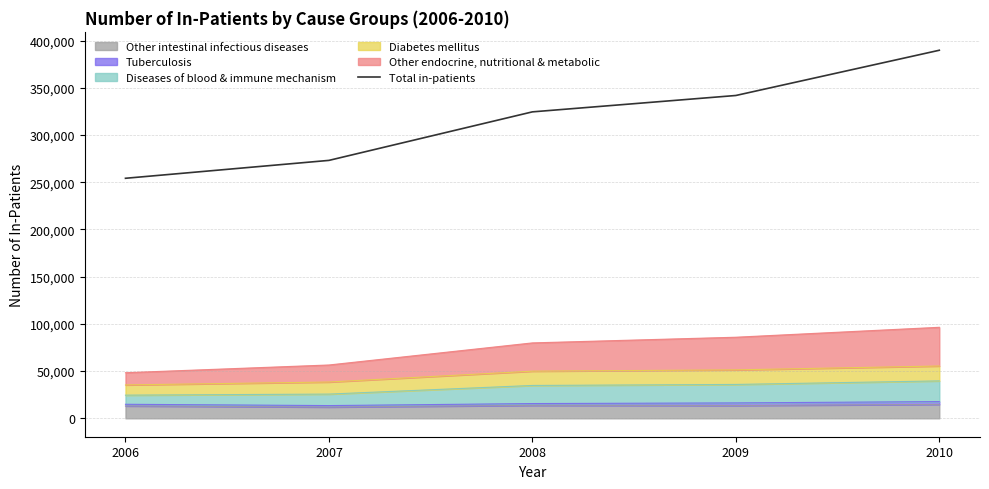

True or false: there are more than 0 points higher than both neighbors.

False